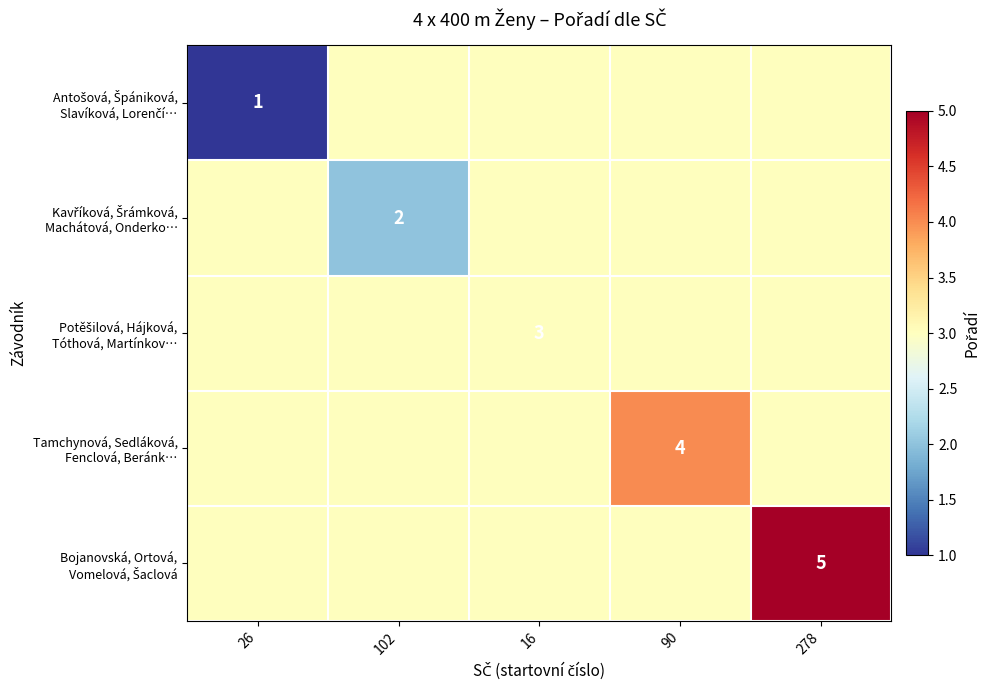

Is it true that Kavříková, Šrámková, Machátová, Onderko… equals 2 at 102?

True